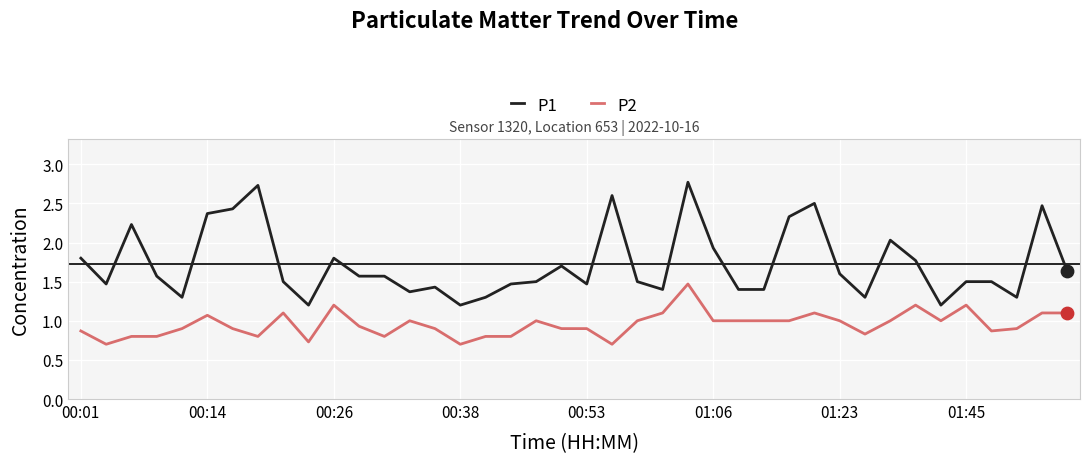

Which series has the widest spread of values?

P1